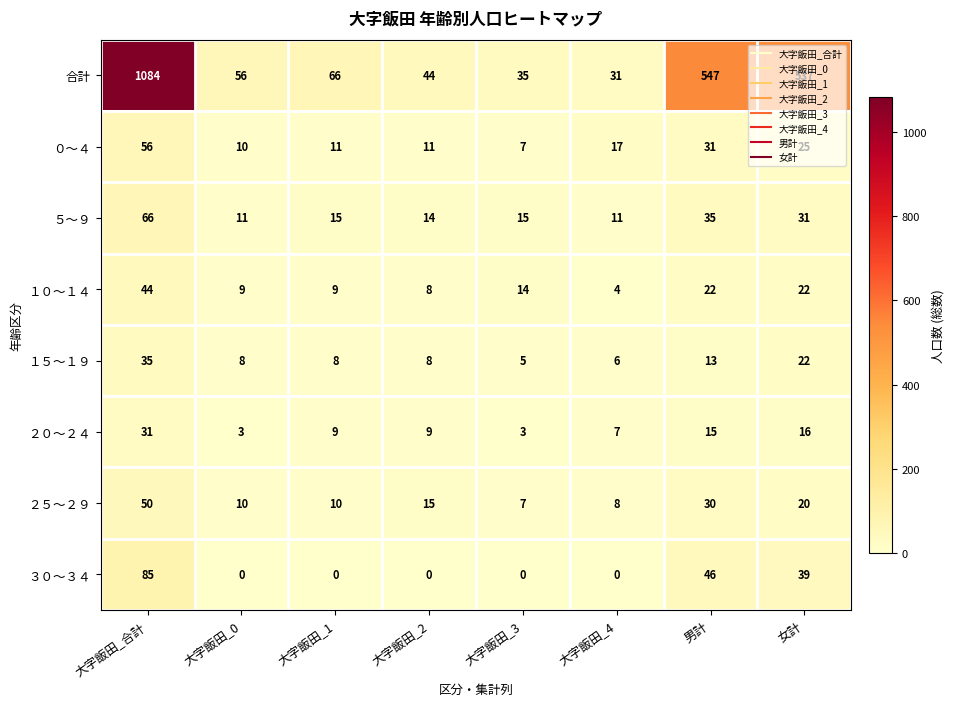

Which series changed the most between 大字飯田_1 and 女計?

合計